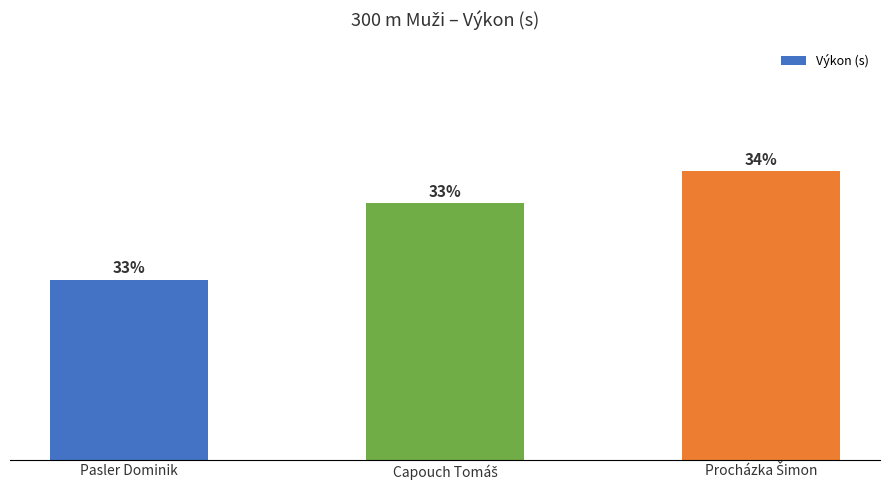

What is the sum of all values?

114.1